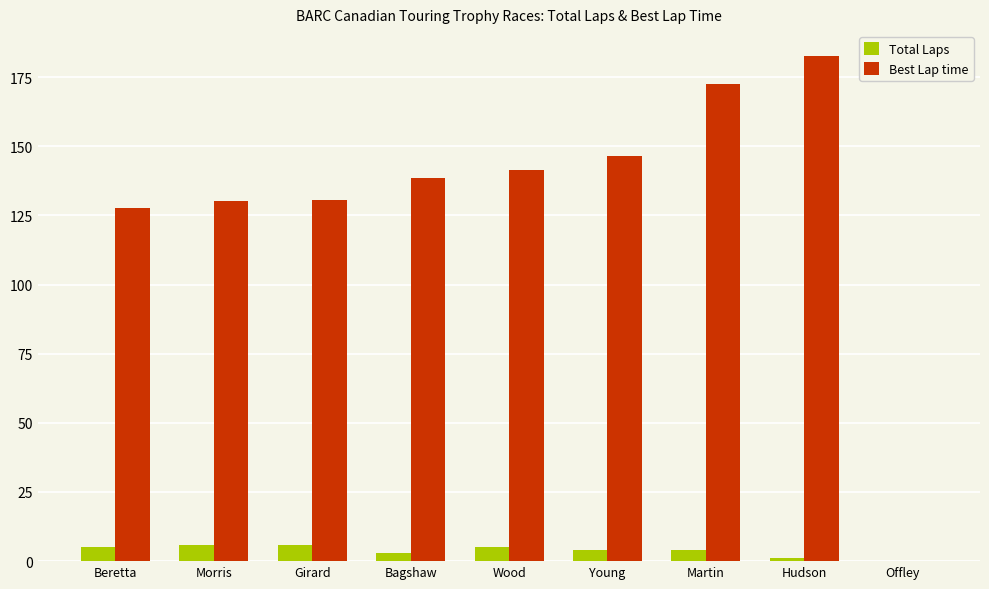

Are the bars horizontal?

No